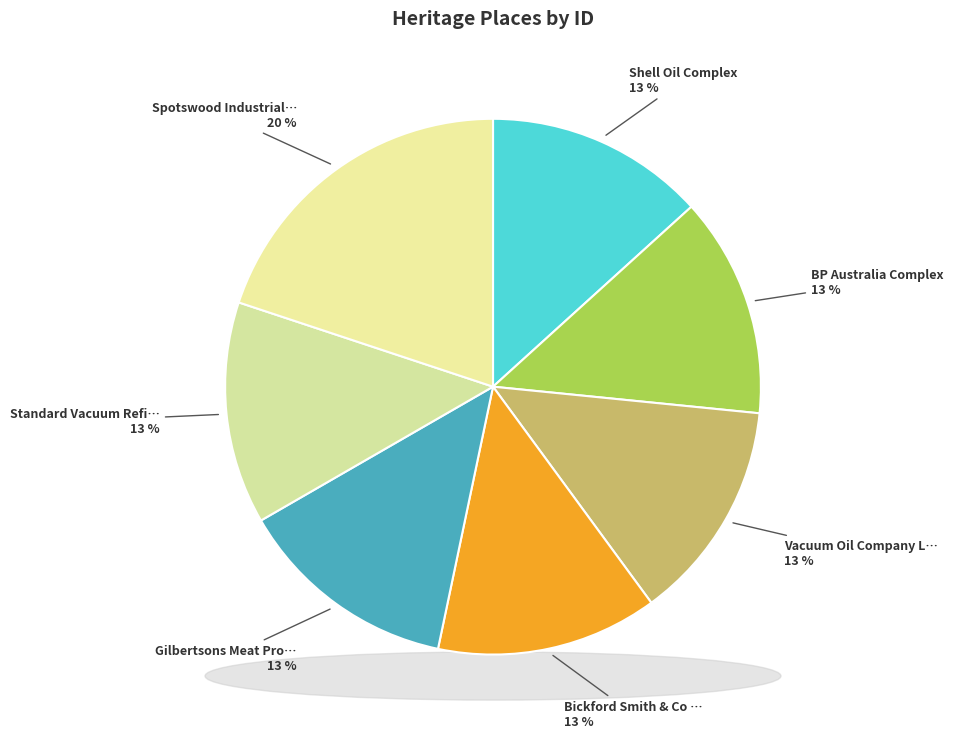

To the nearest percent, what percentage of the pie is Standard Vacuum Refining Co. Complex?

13%